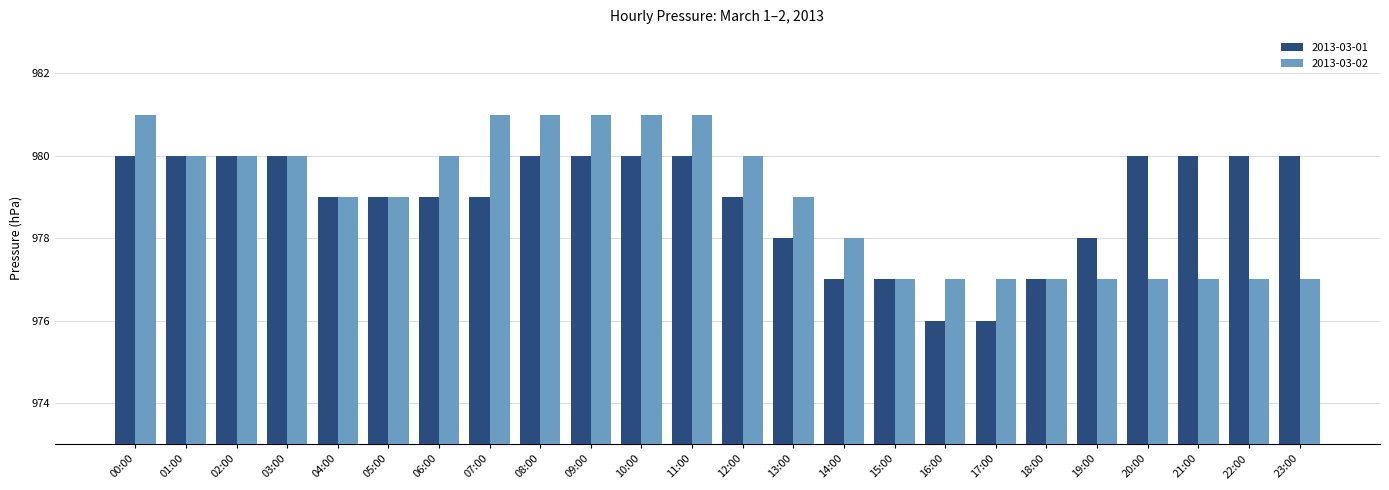

What is the difference between the maximum and minimum values in the 2013-03-01 series?

4